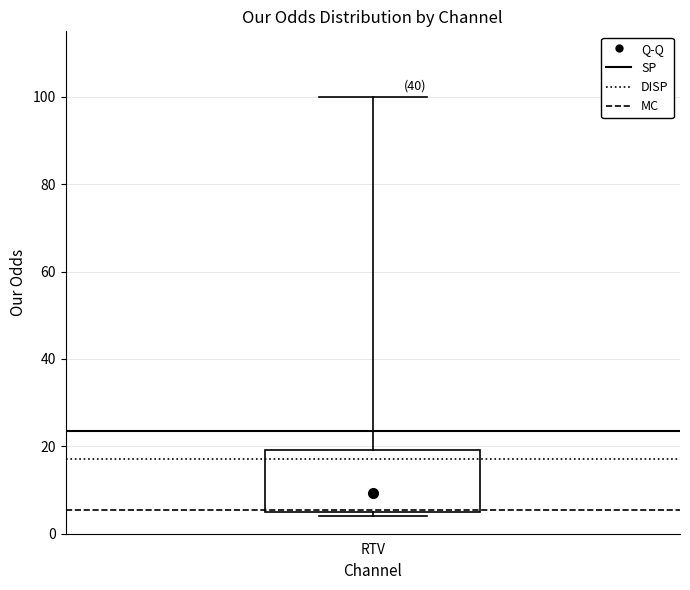

Transcribe this box plot: give where the median line is, the range the box spans, and where the two whiskers end, as read against the y-axis. The values are not printed on the chart, so give them approximately, as read against the axis.

median 10, box 4 to 20, whiskers 4 (just below the box's lower edge) to 100